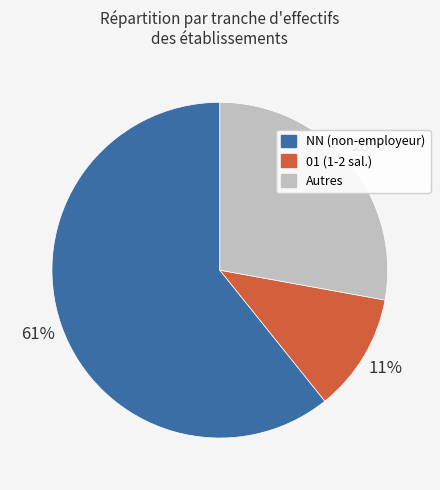

To the nearest percent, what is the average slice percentage?

33%